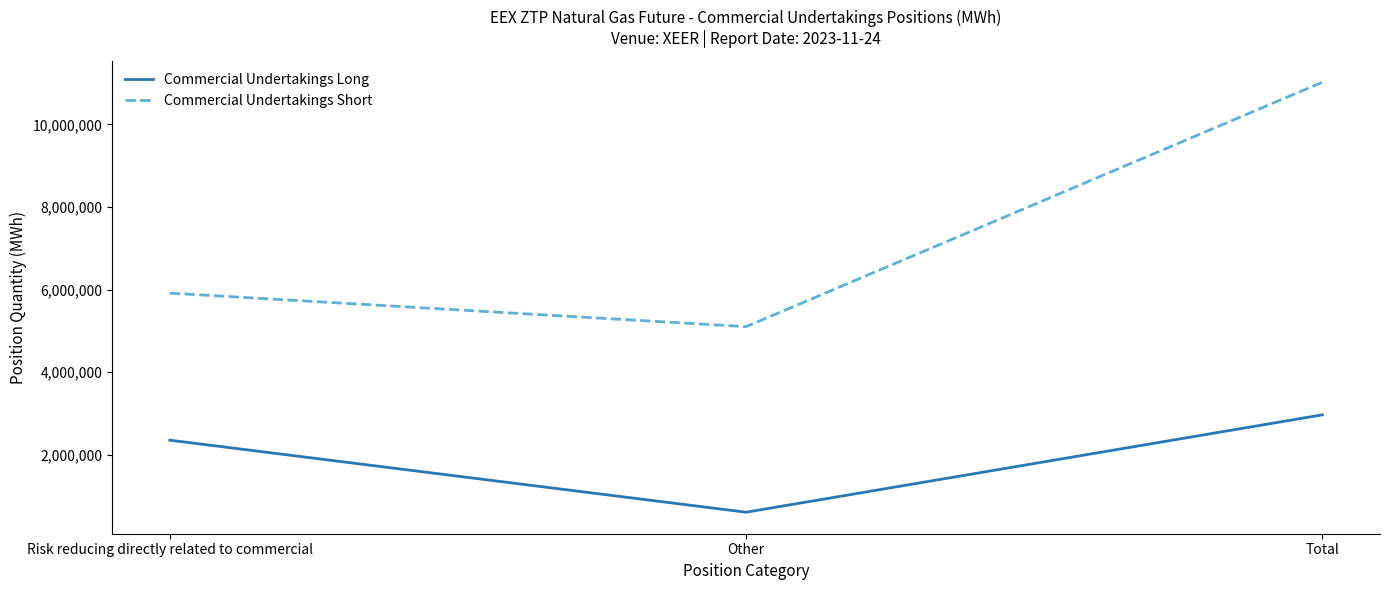

Reading right to left, extract all data points from this chart.

Commercial Undertakings Long: Total=2970765	Other=613800	Risk reducing directly related to commercial=2356965
Commercial Undertakings Short: Total=11019575	Other=5103765	Risk reducing directly related to commercial=5915810